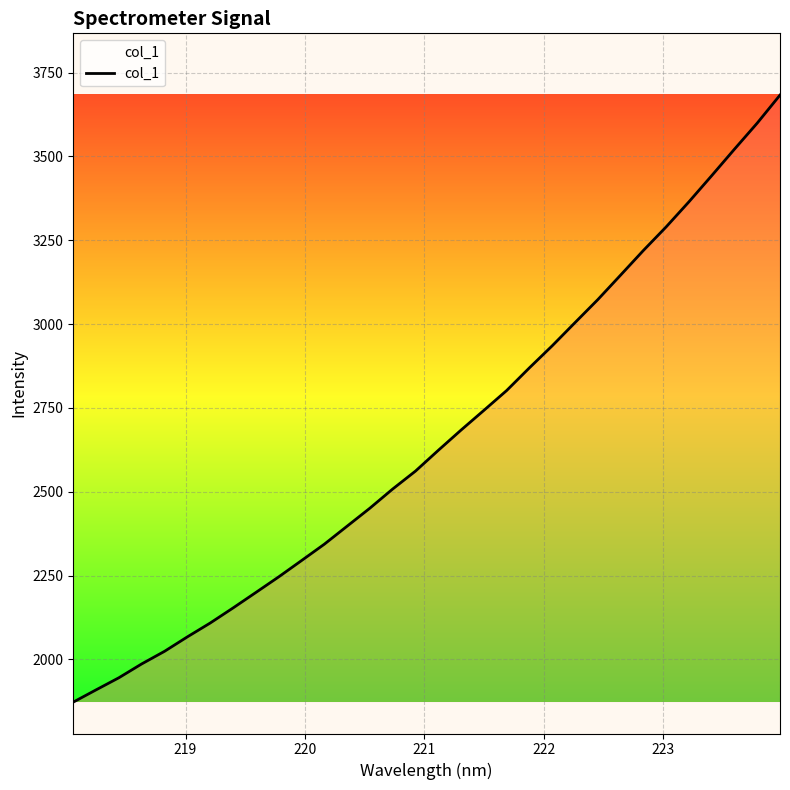

What is the minimum value shown in the chart?

1872.7